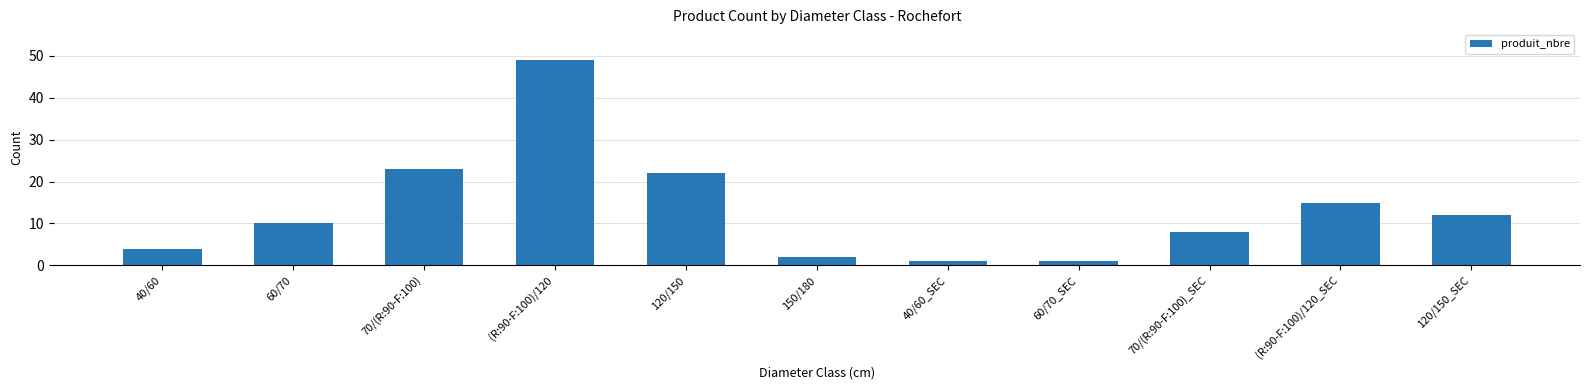

What is the difference between the maximum and minimum values?

48